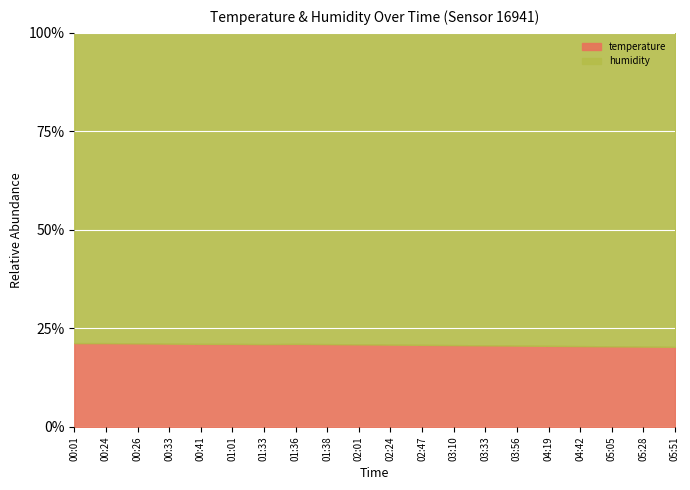

What is the label of the 13th point from the right?

01:36